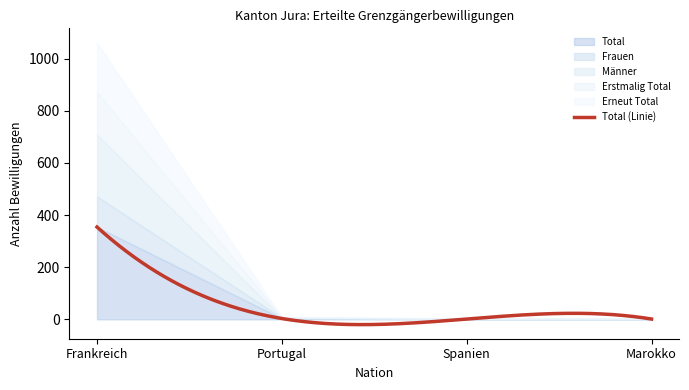

Which series has the largest range (max minus min)?

Total